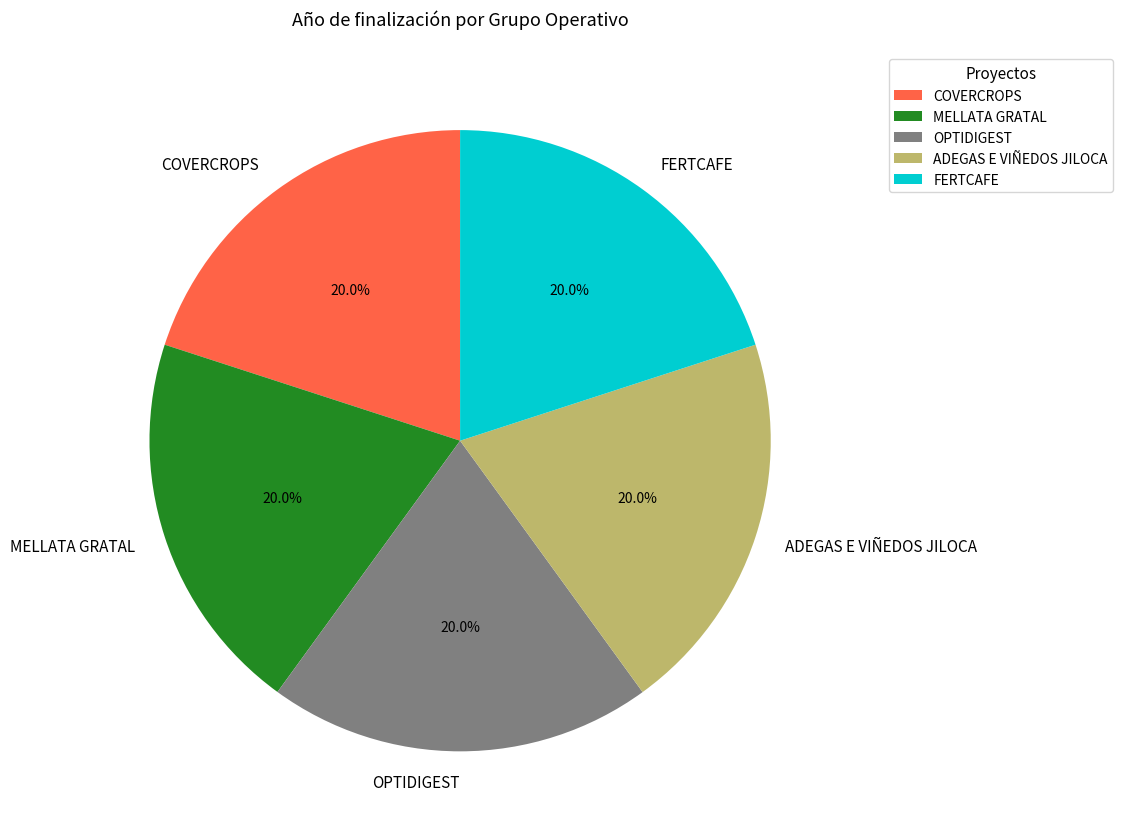

Approximately how many times larger is the value at OPTIDIGEST compared to FERTCAFE?

1.0